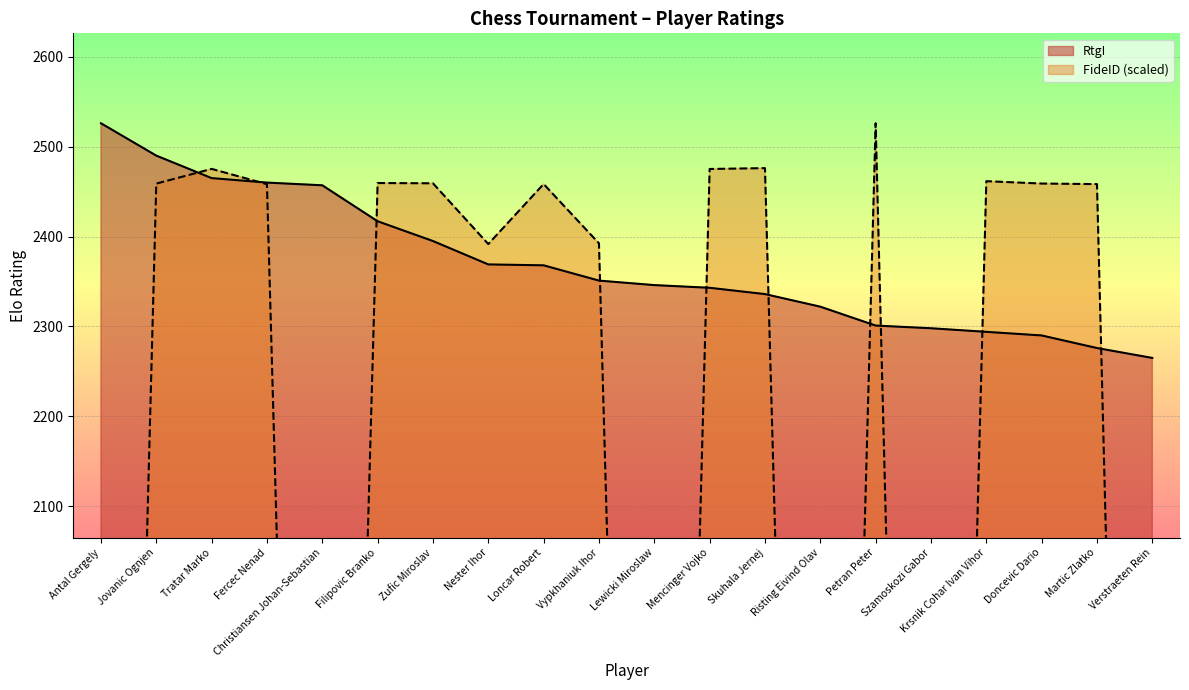

What is the spread (max minus min) of values at Szamoskozi Gabor?

2176.1